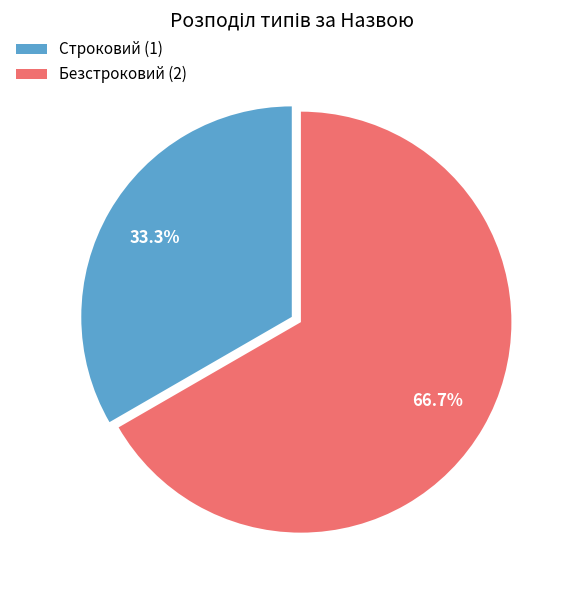

How many segments does this pie chart have?

2